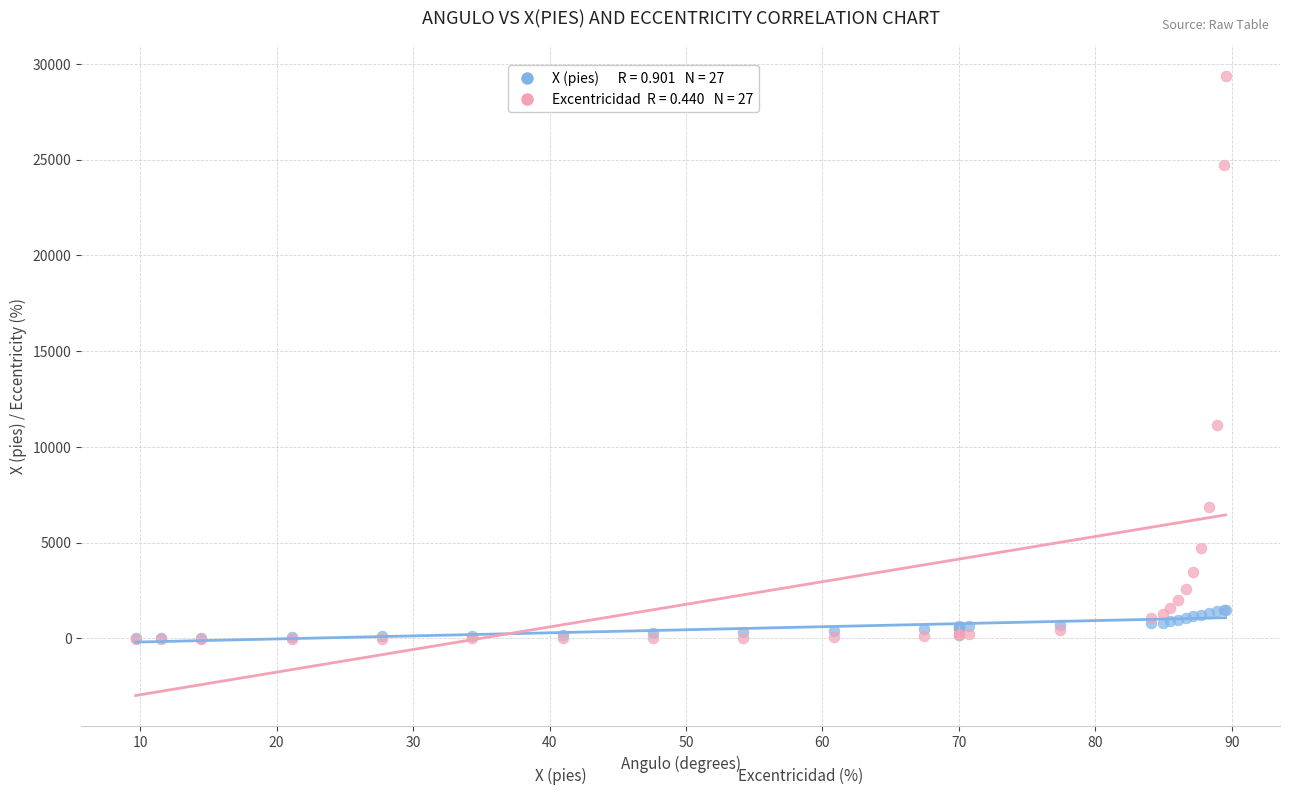

Across all series, what Y value is closest to 14684?

11121.7